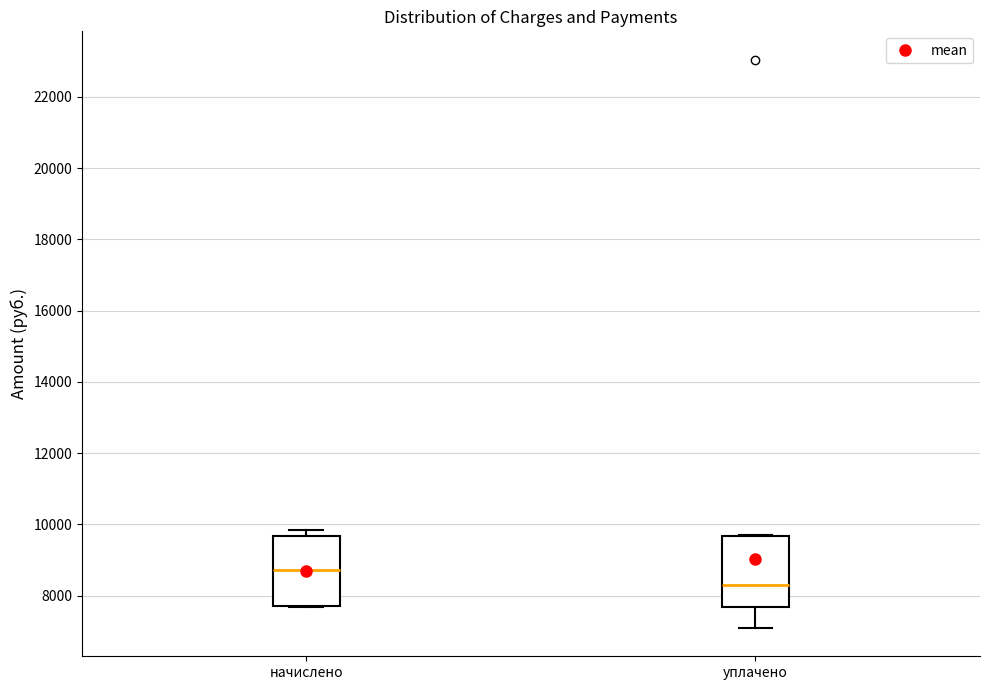

Reading left to right, read every box against the y-axis: the position of its median line, the range the box covers, and the ends of its whiskers. The values are not printed on the chart, so give them approximately, as read against the axis.

начислено: median 8800, box 7600 to 9600, whiskers 7600 to 9800
уплачено: median 8400, box 7600 to 9600, whiskers 7000 to 9600